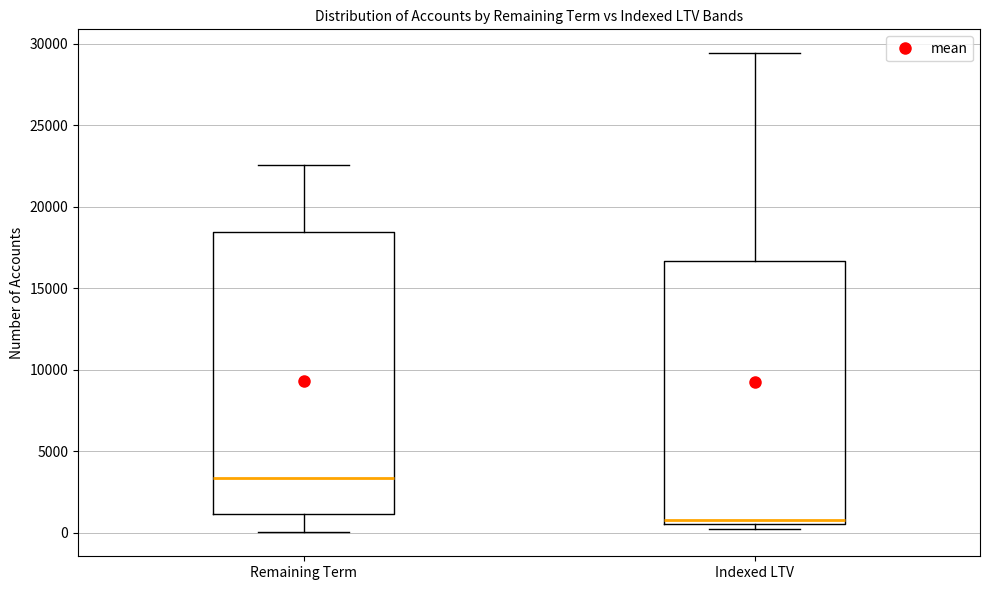

Which box has the lowest median line?

Indexed LTV